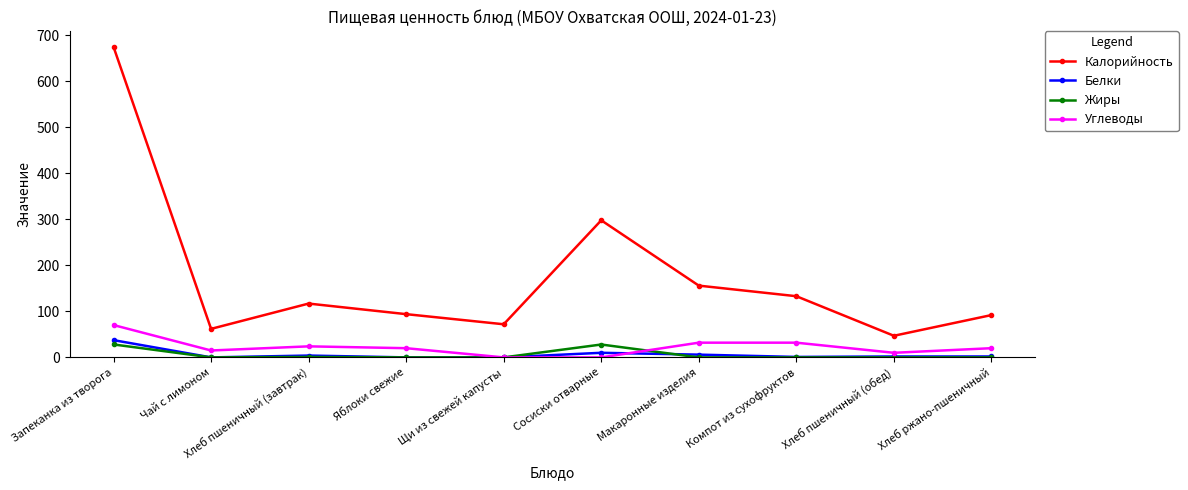

True or false: Жиры and Калорийность intersect in this chart.

False